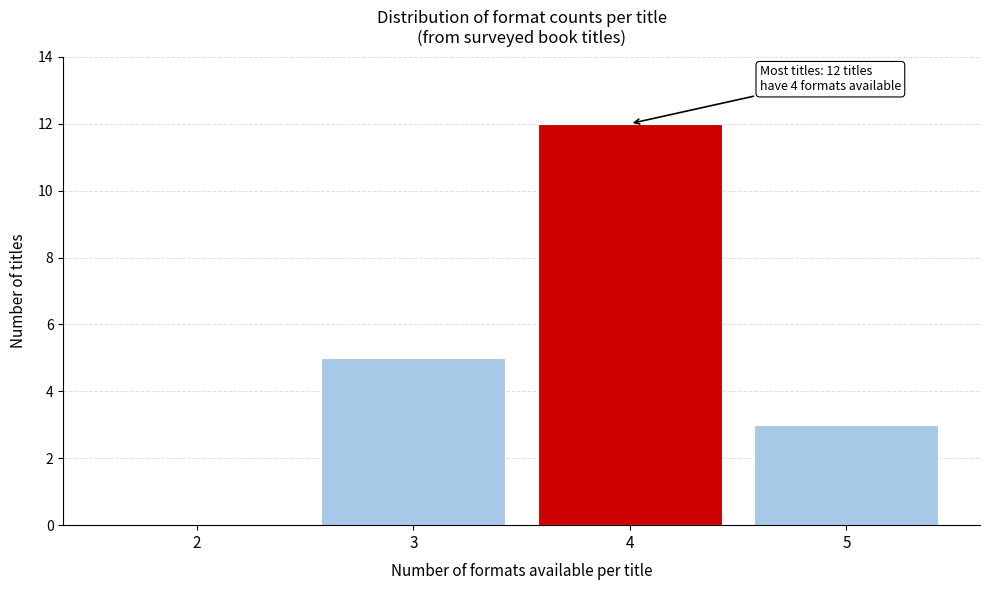

Which range on the x-axis has the tallest bar?

3.5 to 4.5